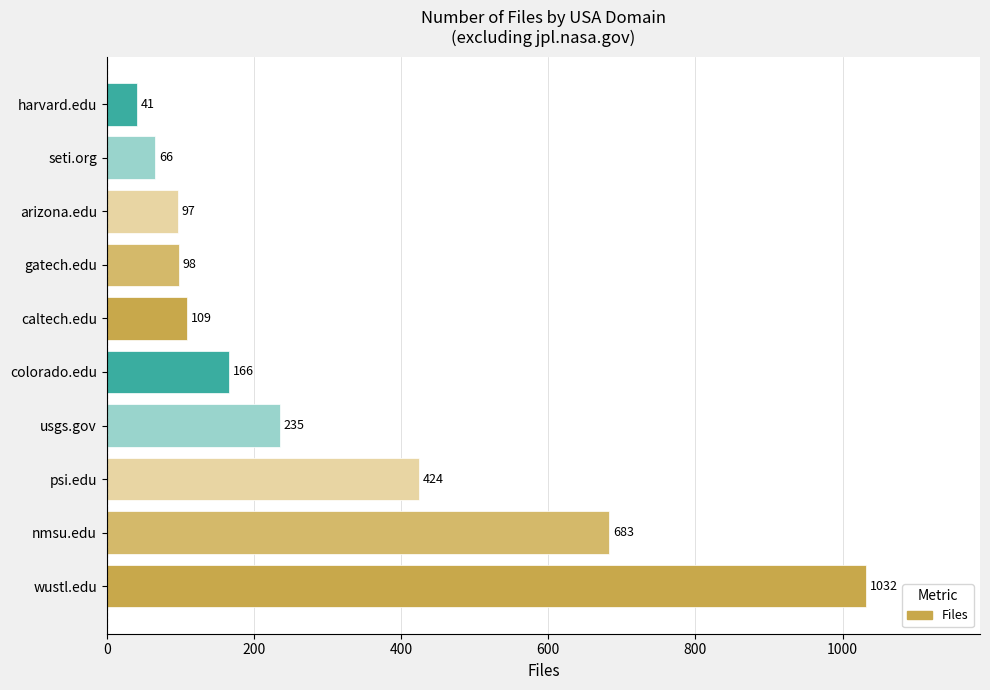

The chart shows a value of 54 at caltech.edu. True or false?

False